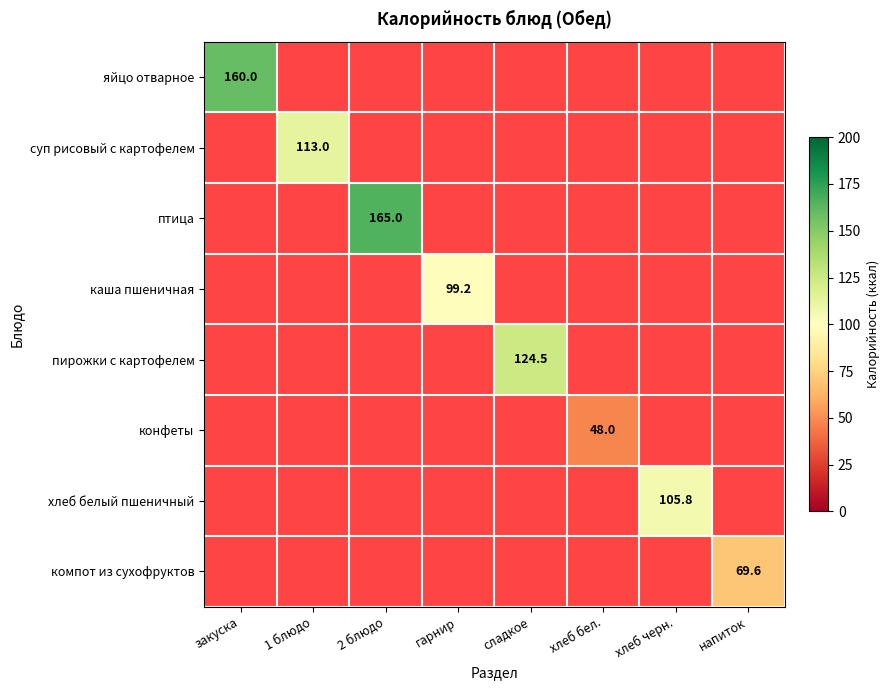

At how many categories does at least one series exceed 94?

6